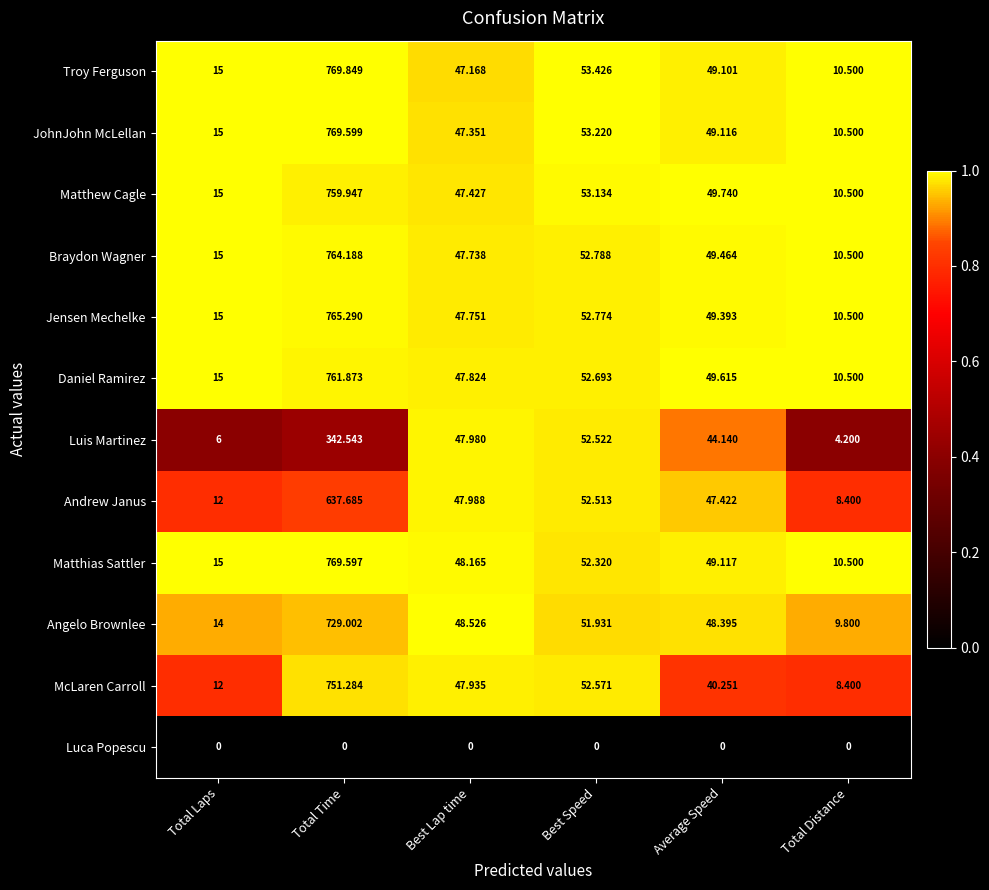

What is the spread (max minus min) of values at Total Distance?

10.5